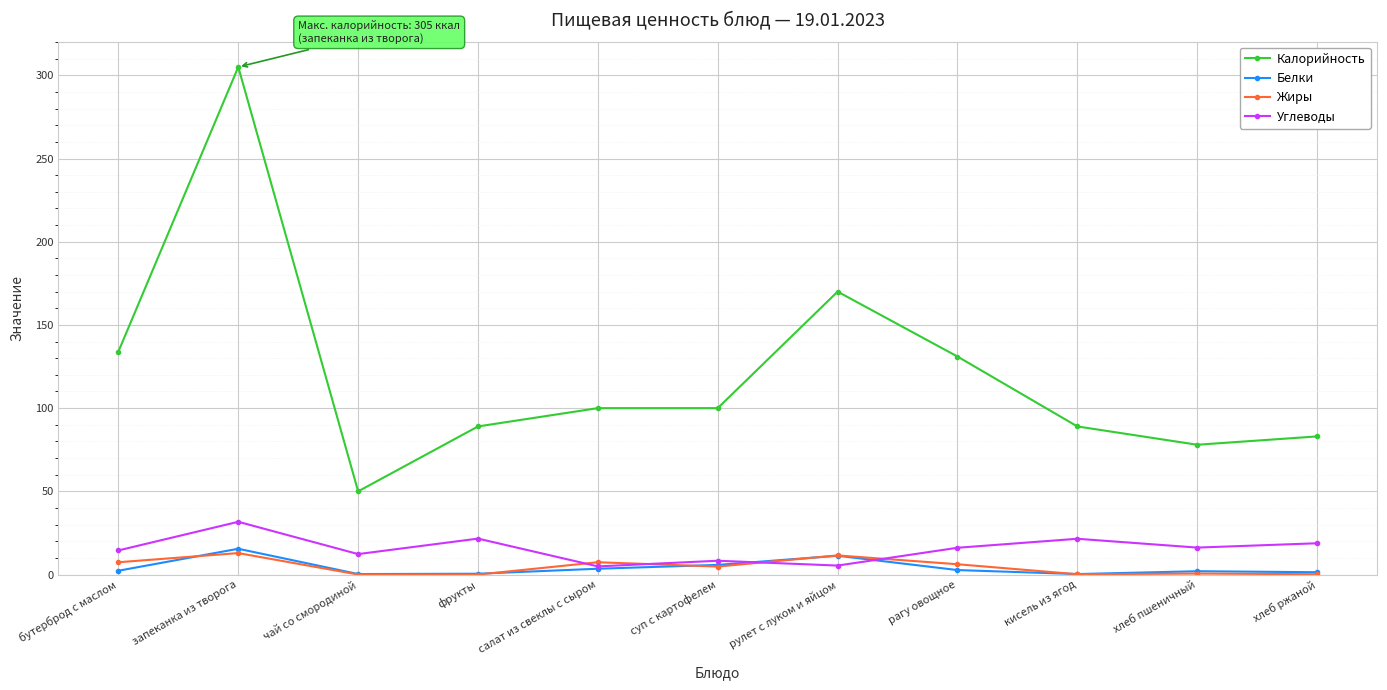

Which series has the widest spread of values?

Калорийность